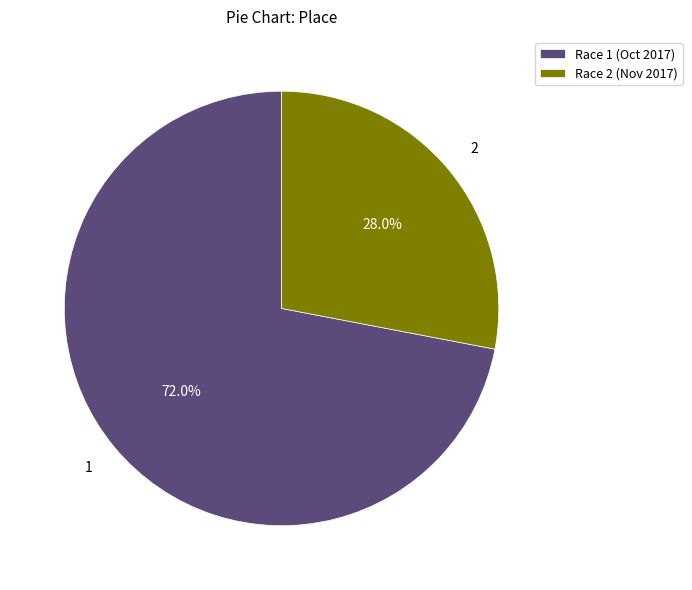

Count the number of slices in the pie.

2